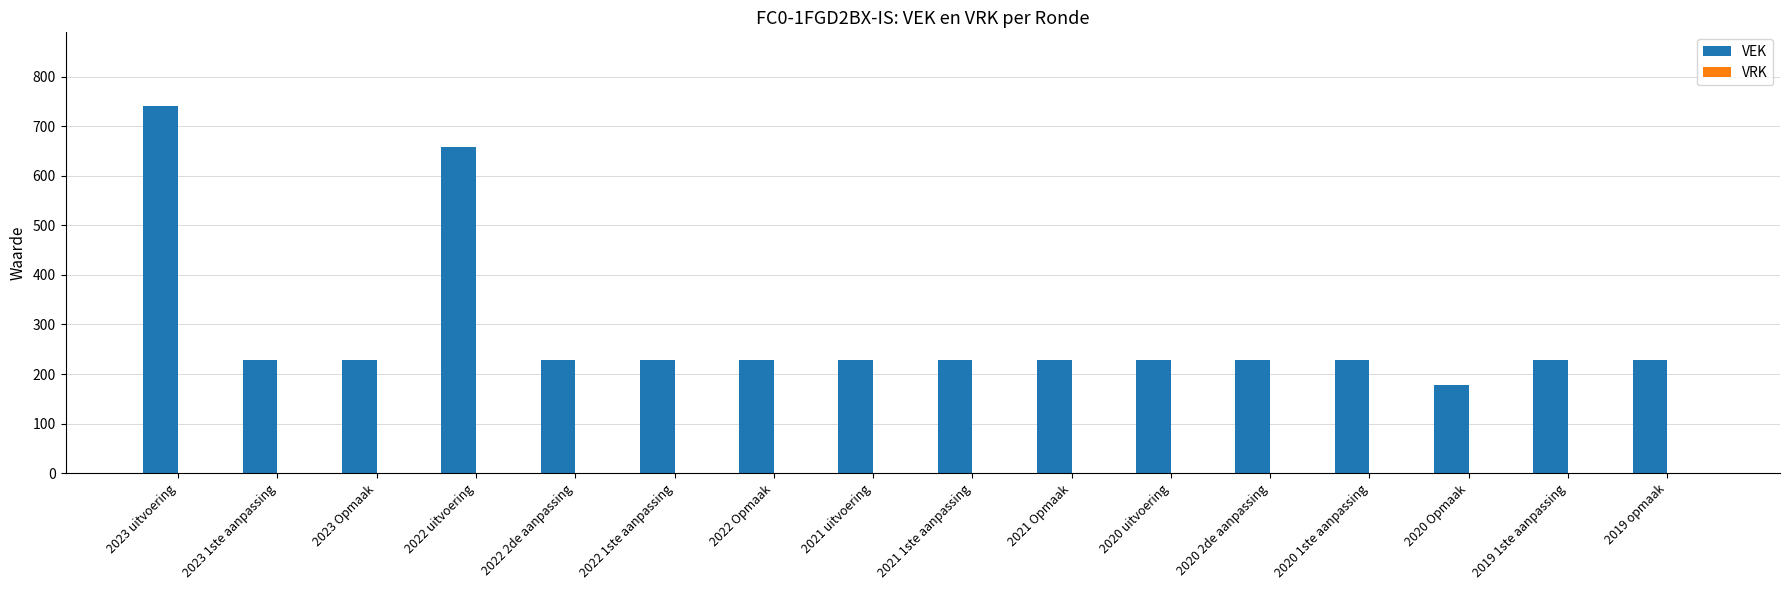

Reading left to right, extract all data points from this chart.

741	229	229	658	229	229	229	229	229	229	229	229	229	177	229	229